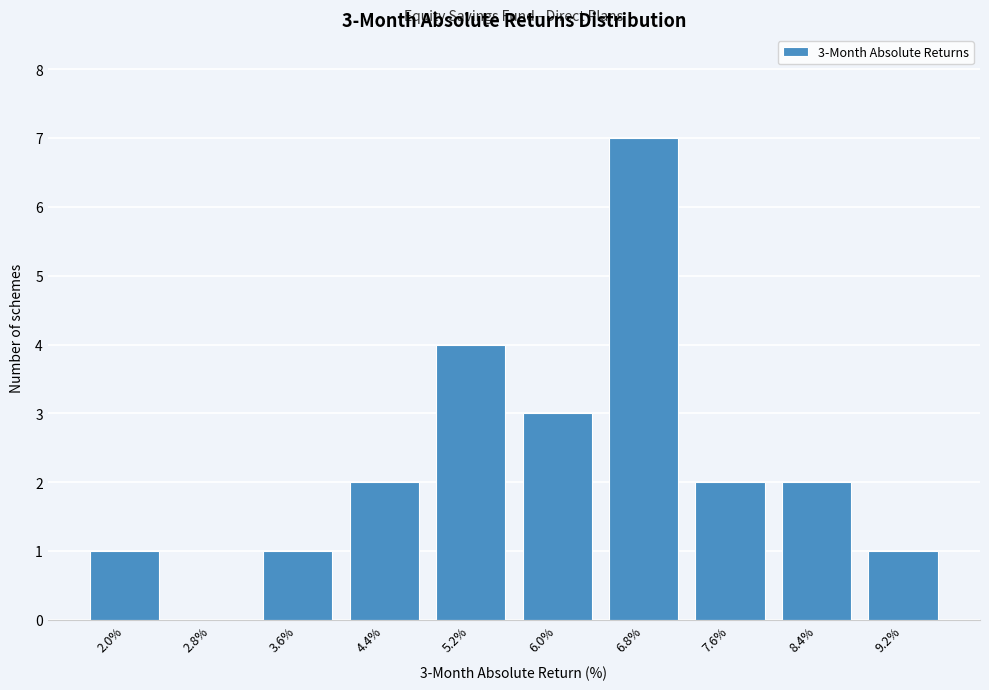

Reading right to left, list all the values displayed in this chart.

9.2%=1	8.4%=2	7.6%=2	6.8%=7	6.0%=3	5.2%=4	4.4%=2	3.6%=1	2.8%=0	2.0%=1